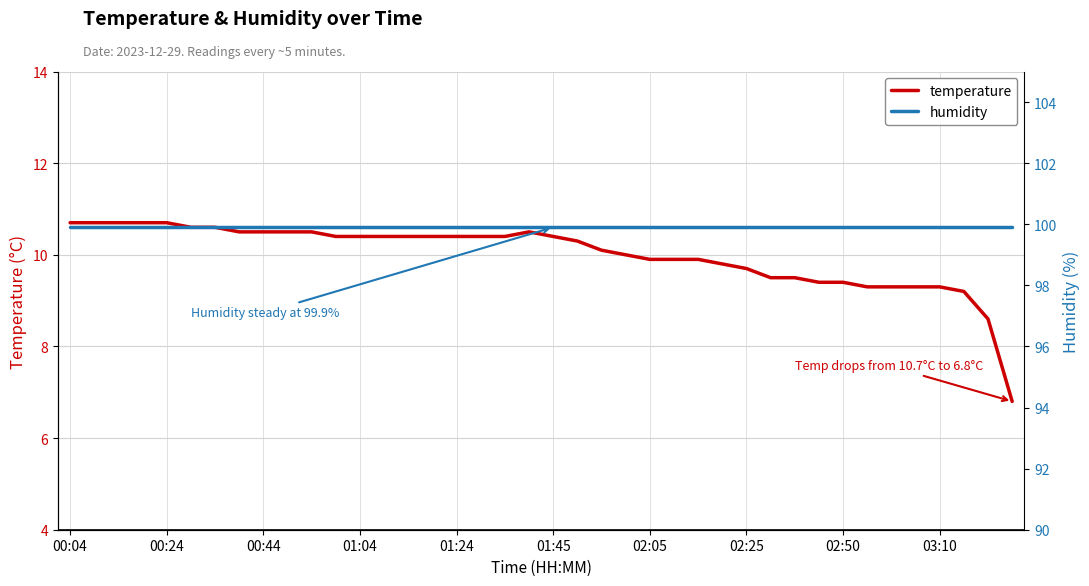

What are all the series names shown in the legend?

temperature, humidity